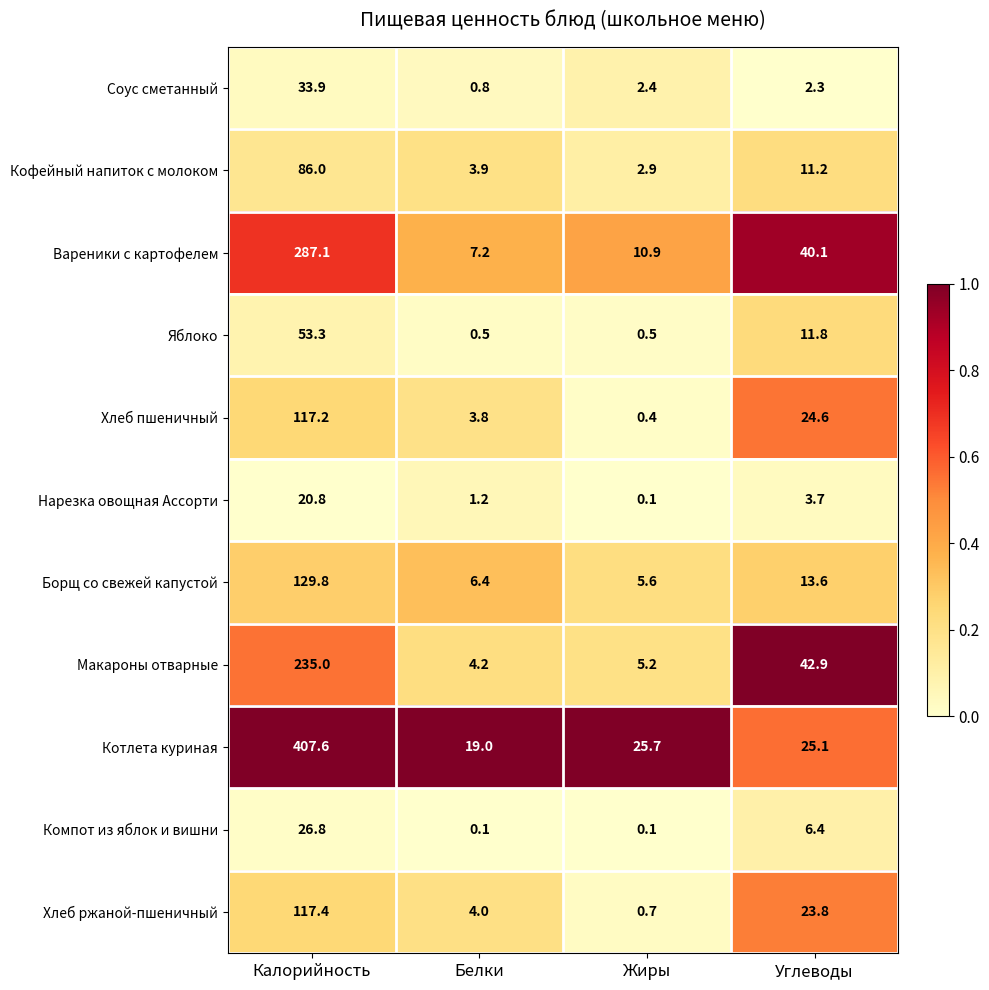

Is it true that Макароны отварные equals 4.2 at Белки?

True